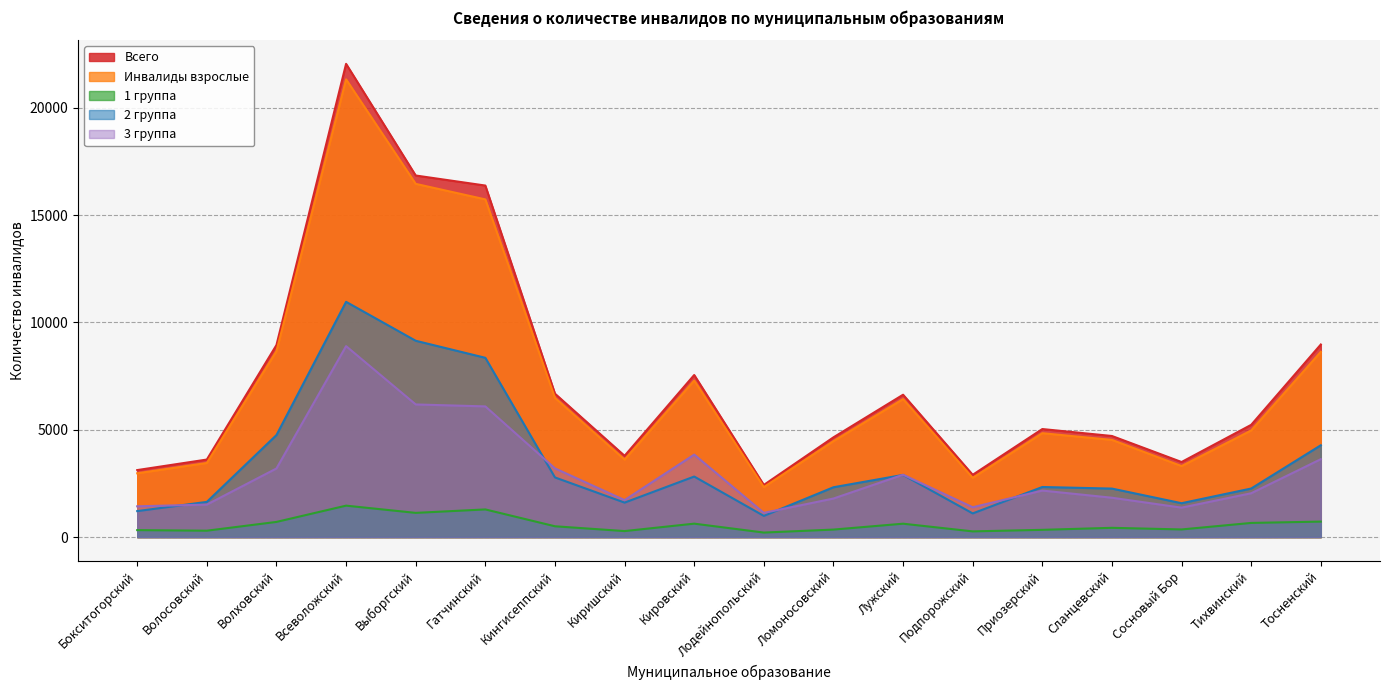

How many data points does each series have?

18